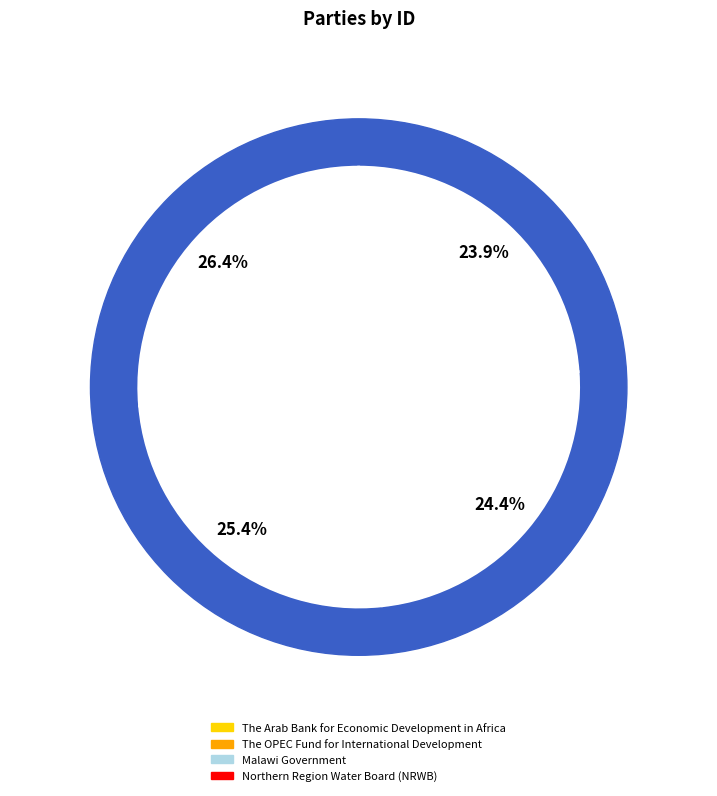

To the nearest percent, what percentage of the pie is Malawi Government?

25%